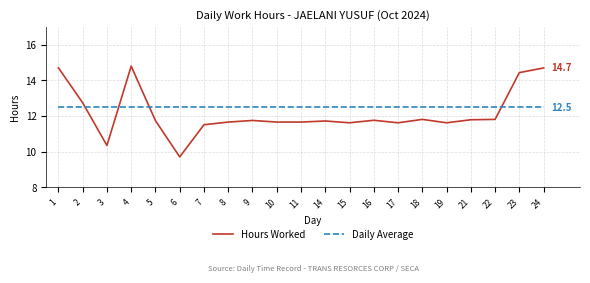

Is it true that Daily Average equals 12.5 at 4?

True